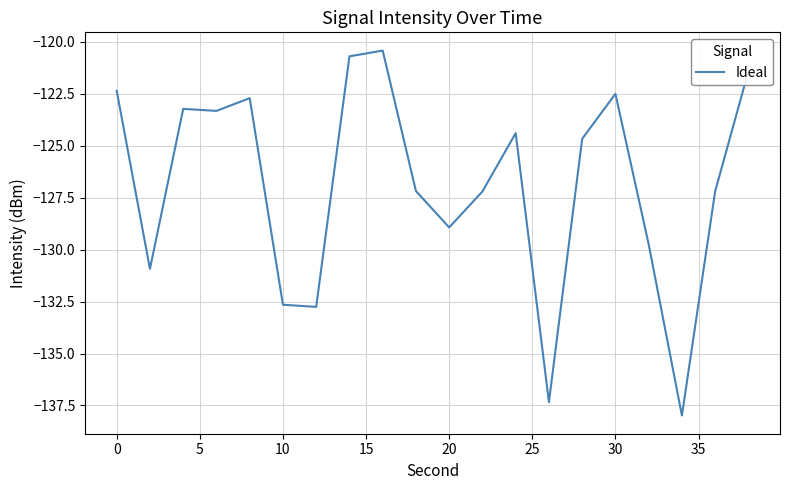

What is the smallest value displayed?

-138.0